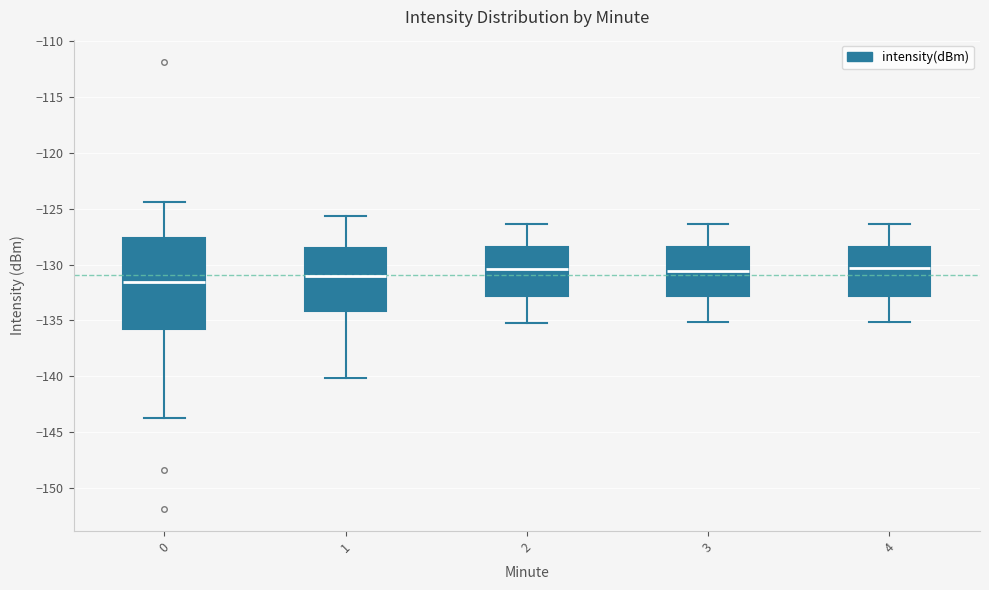

Reading left to right, transcribe this box plot: for each box, give where its median line is, the range the box spans, and where its two whiskers end, as read against the y-axis. The values are not printed on the chart, so give them approximately, as read against the axis.

0: median -131.5, box -136.0 to -127.5, whiskers -143.5 to -124.5
1: median -131.0, box -134.0 to -128.5, whiskers -140.0 to -125.5
2: median -130.5, box -133.0 to -128.5, whiskers -135.0 to -126.5
3: median -130.5, box -133.0 to -128.5, whiskers -135.0 to -126.5
4: median -130.5, box -133.0 to -128.5, whiskers -135.0 to -126.5